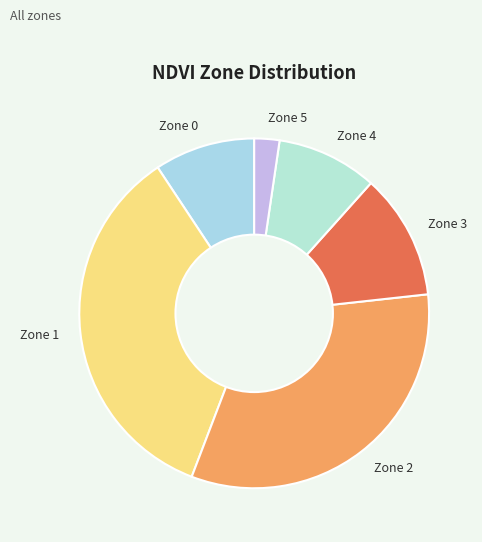

Do Zone 3 and Zone 2 together represent more than half of the pie?

No